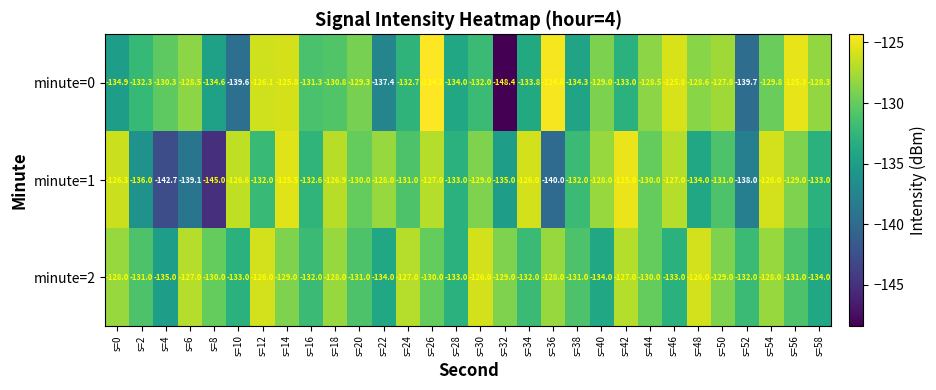

The minute=0 series shows -125.3 at s=56. True or false?

True